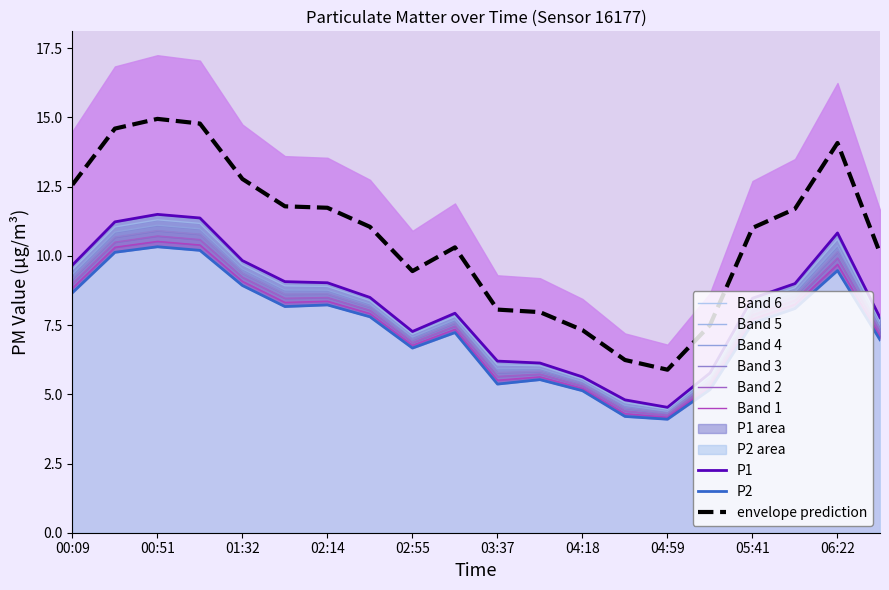

How many values in the P2 series exceed 7?

12